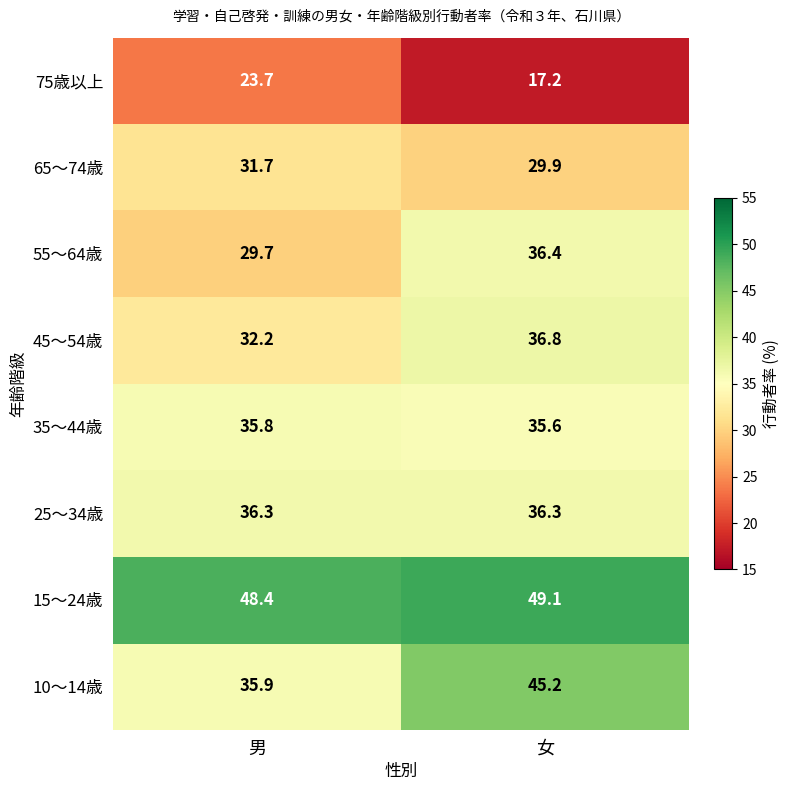

Which series has the largest total across all categories?

15～24歳